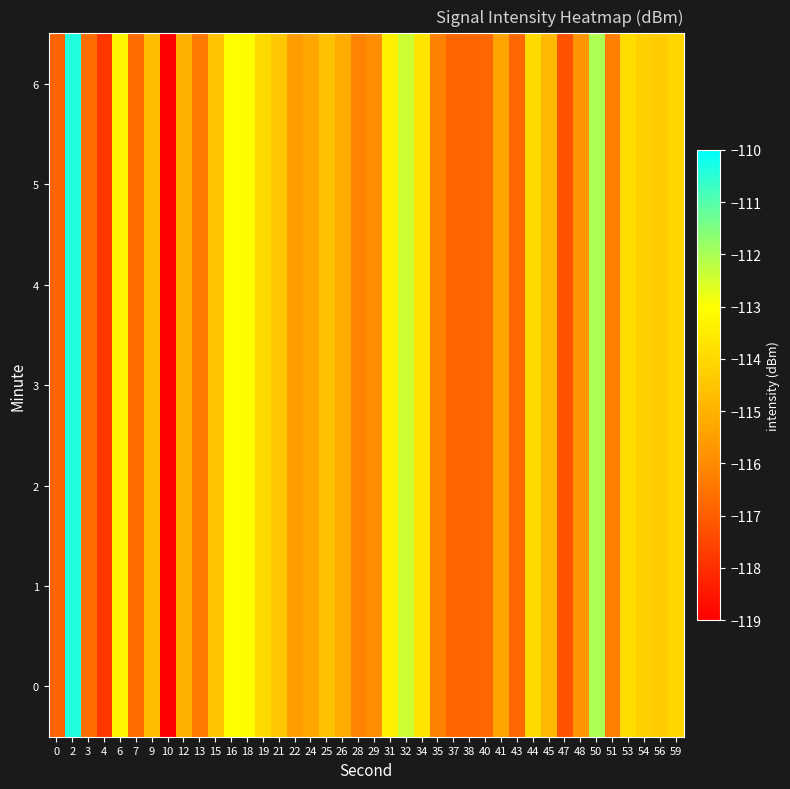

At 51, list the series in order from largest to smallest.

0, 1, 2, 3, 4, 5, 6